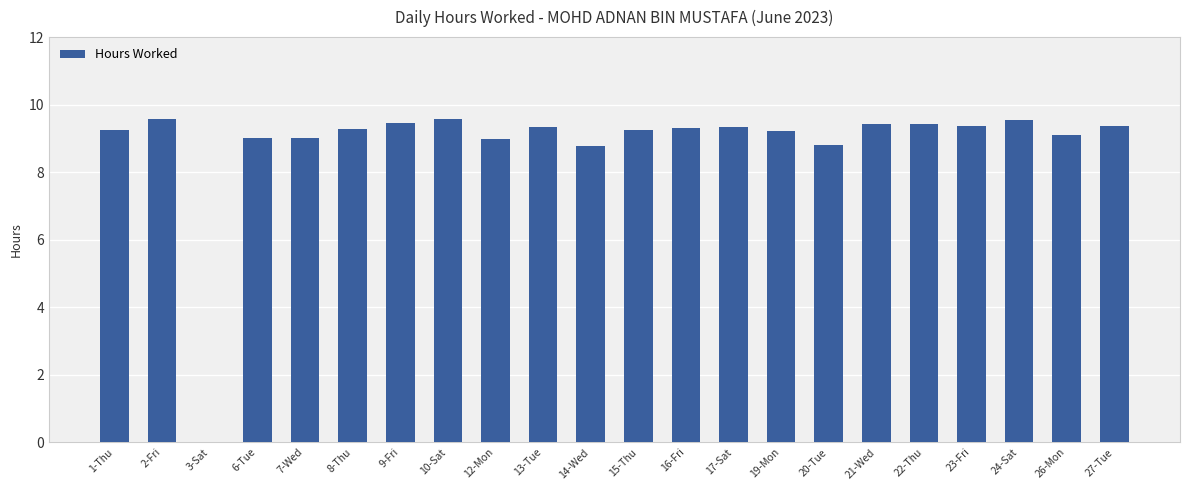

Where is the data nearest to the value 4?

3-Sat